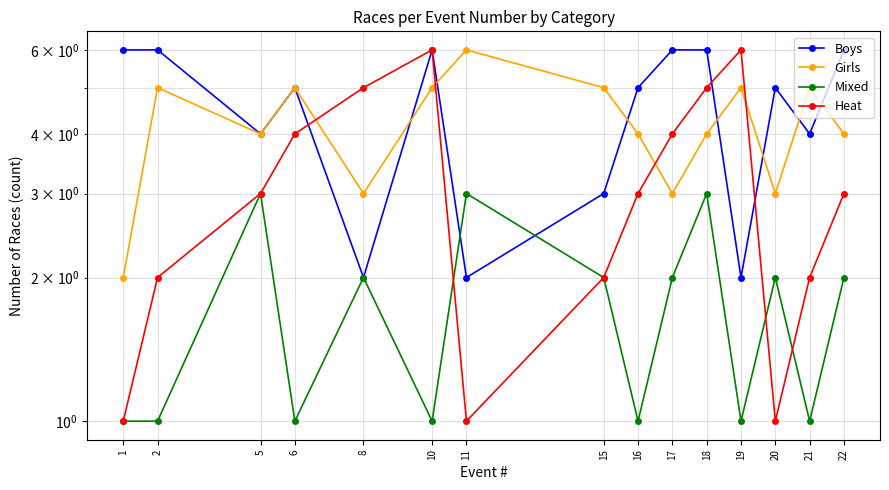

What value does the Mixed series have at 20?

2